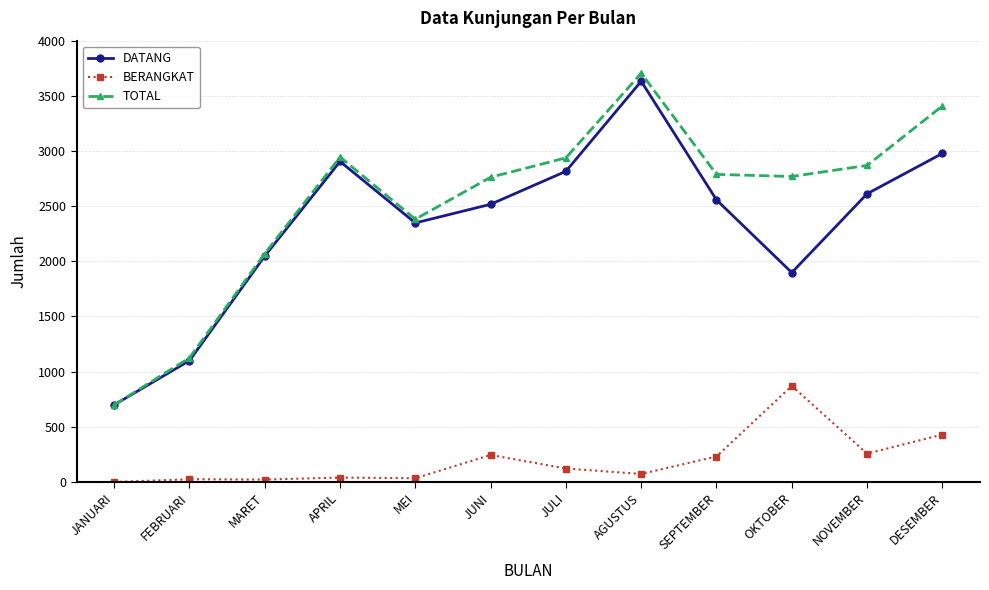

Where is the first local maximum for TOTAL?

APRIL